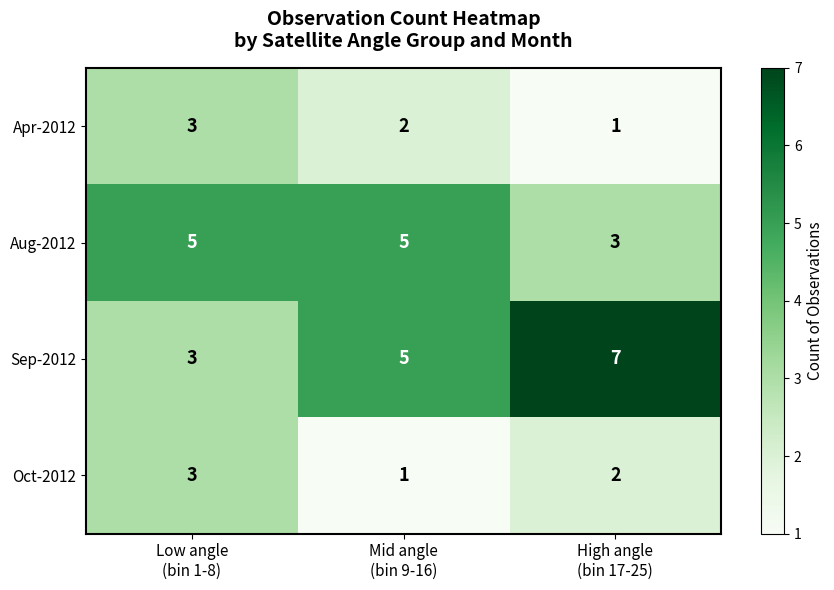

Which series has the largest total across all categories?

Sep-2012